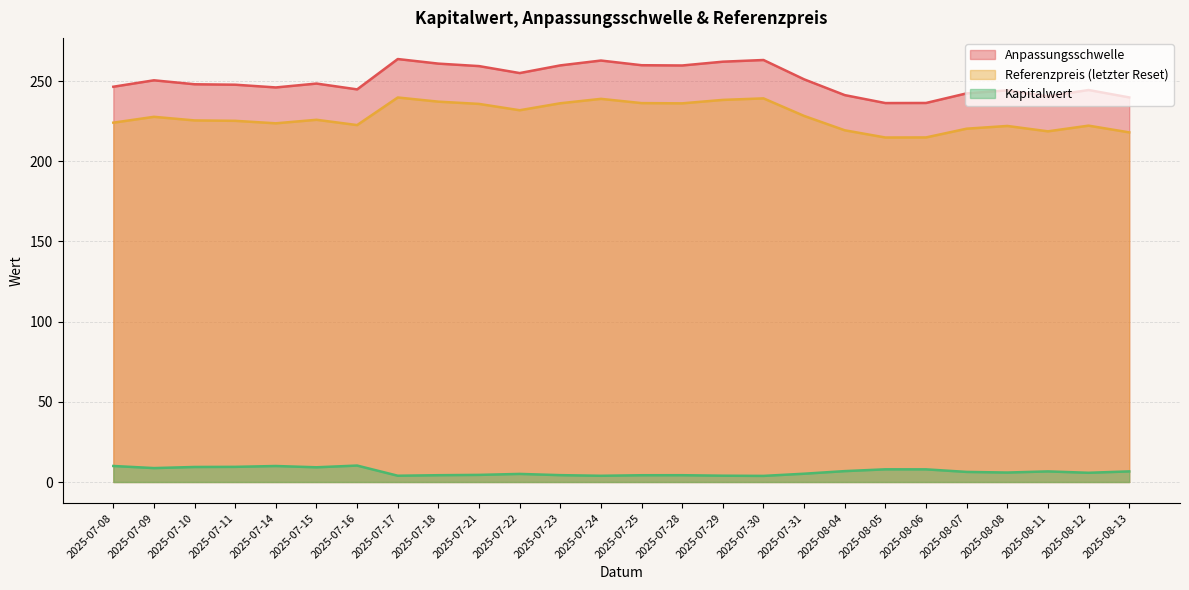

True or false: Referenzpreis (letzter Reset) has a value of 147.3 at 2025-07-21.

False